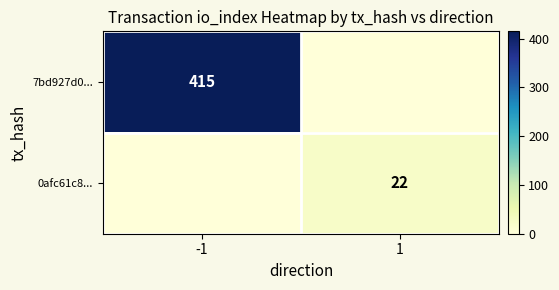

Is the value of 7bd927d0... at -1 greater than the value of 0afc61c8... at 1?

Yes